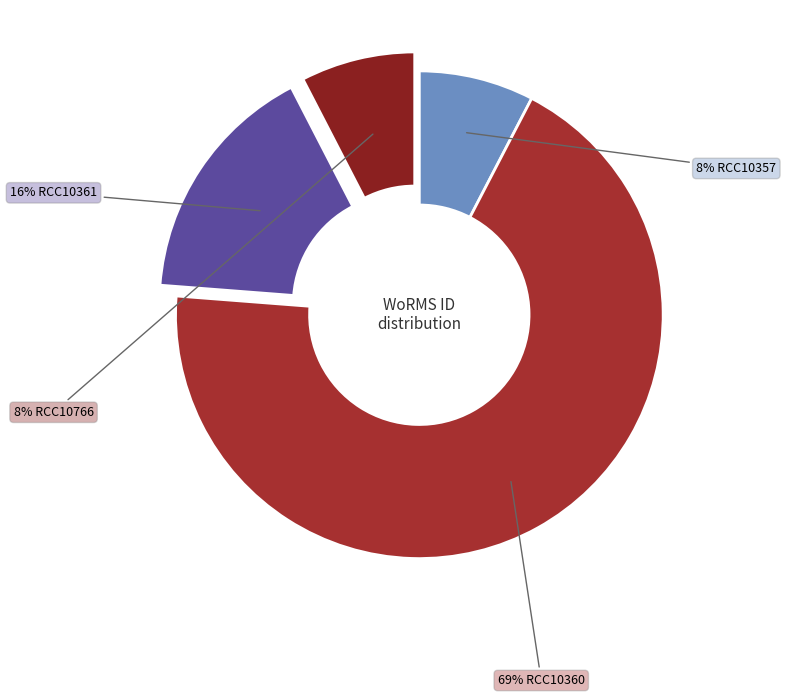

Which category has the smallest portion of the pie?

RCC10766